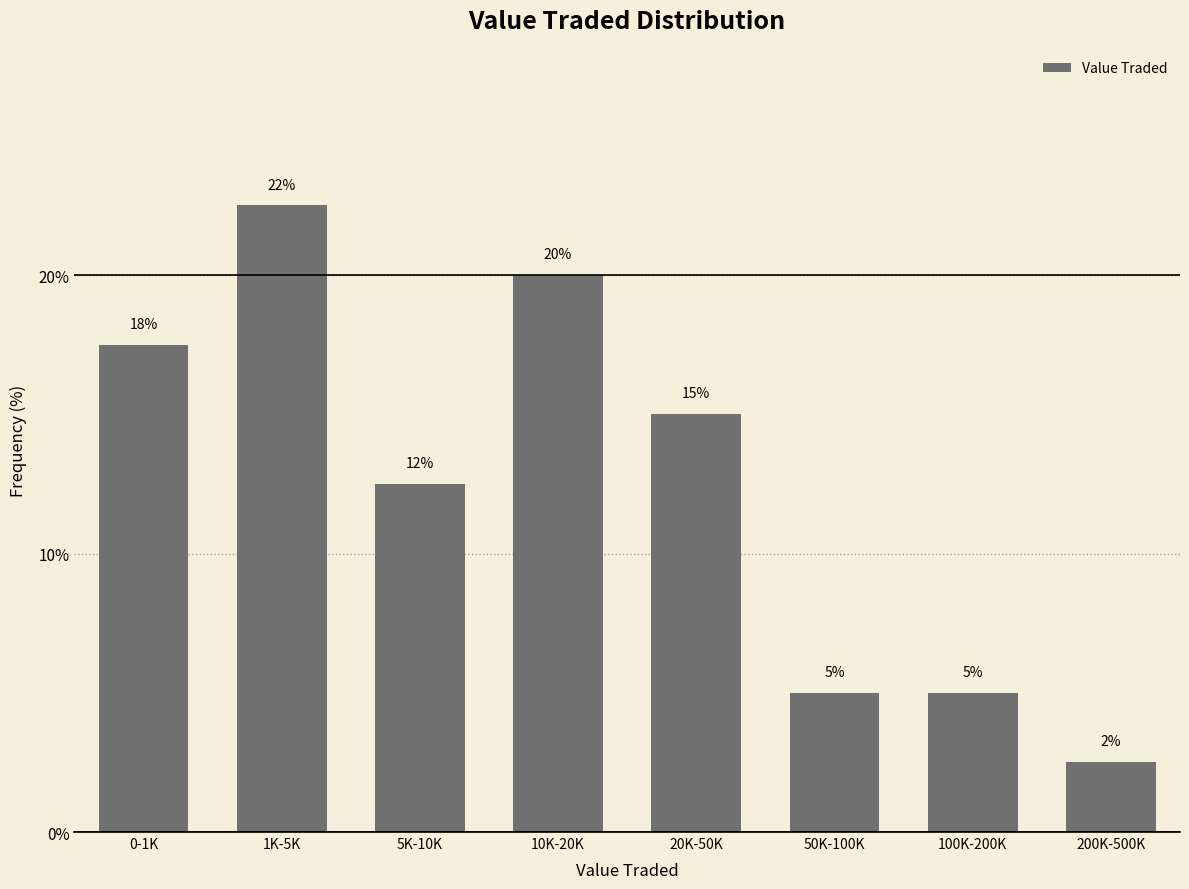

Where does the data first go above 15?

0-1K